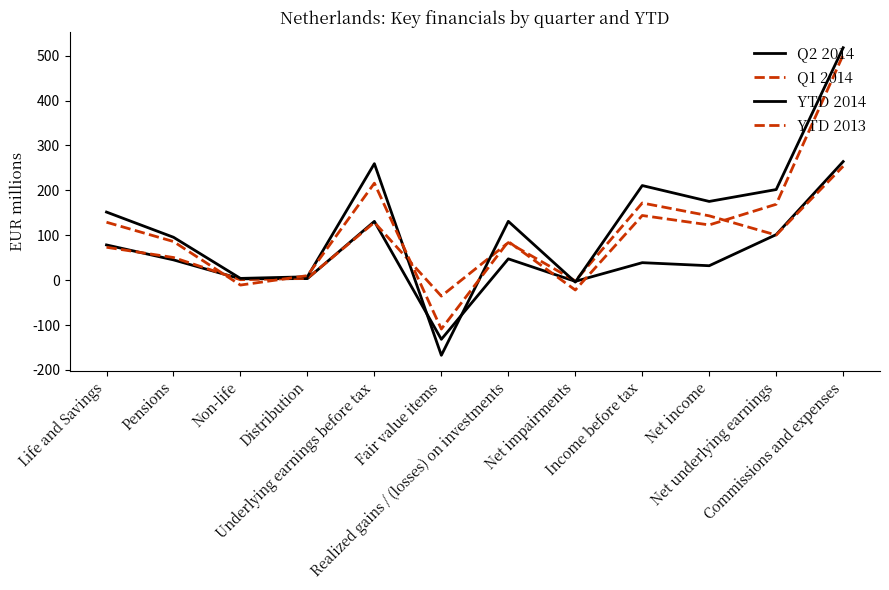

How many lines are shown in the chart?

4